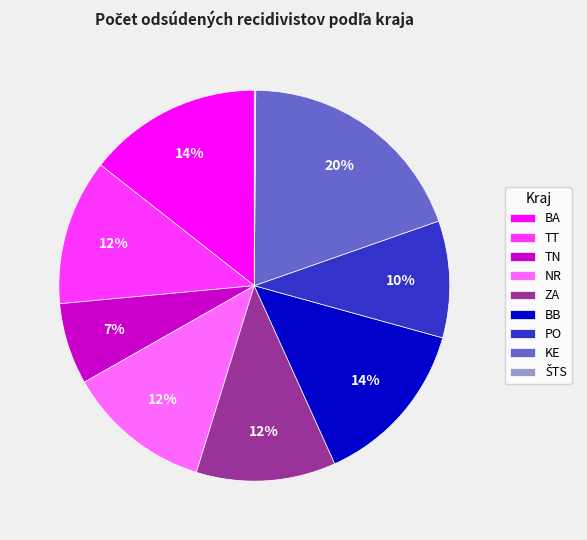

True or false: KE accounts for 20% of the total.

True